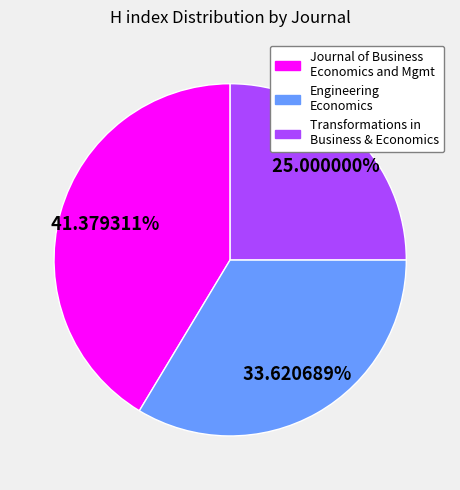

Is there any slice that represents more than half of the pie?

No